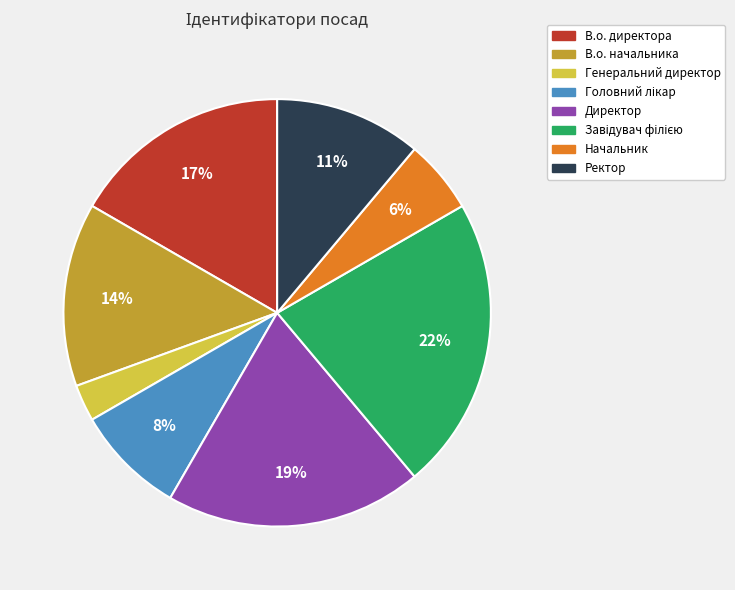

To the nearest percent, what is the difference between the largest and smallest slice percentages?

19%